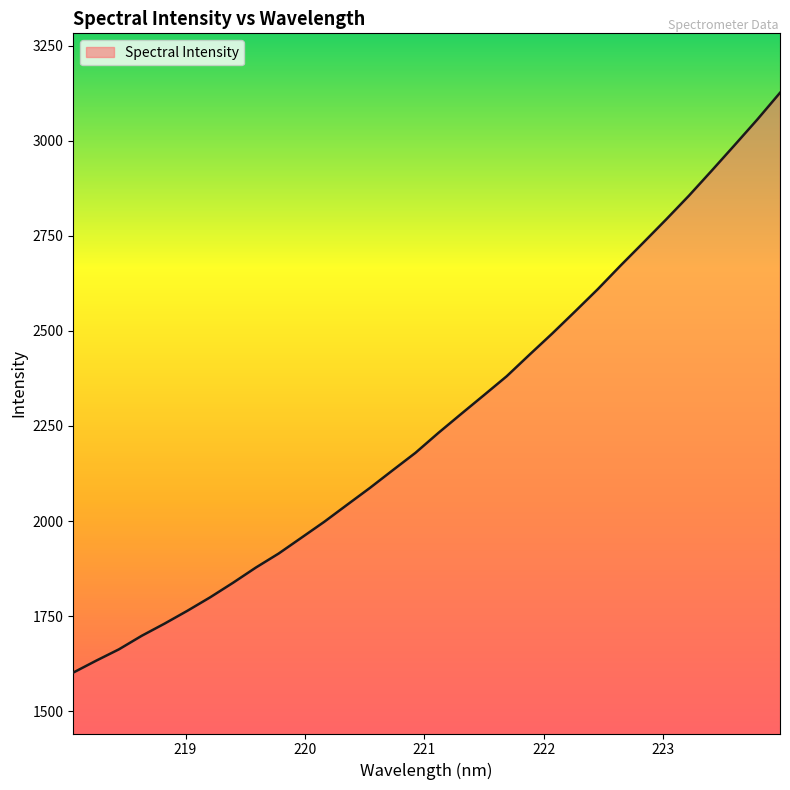

What is the smallest value displayed?

1601.7